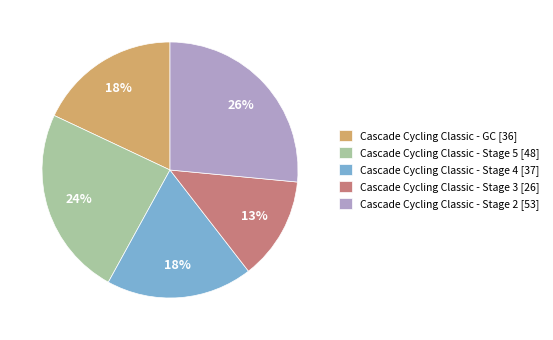

What percentage is the Cascade Cycling Classic - Stage 3 slice, to the nearest percent?

13%